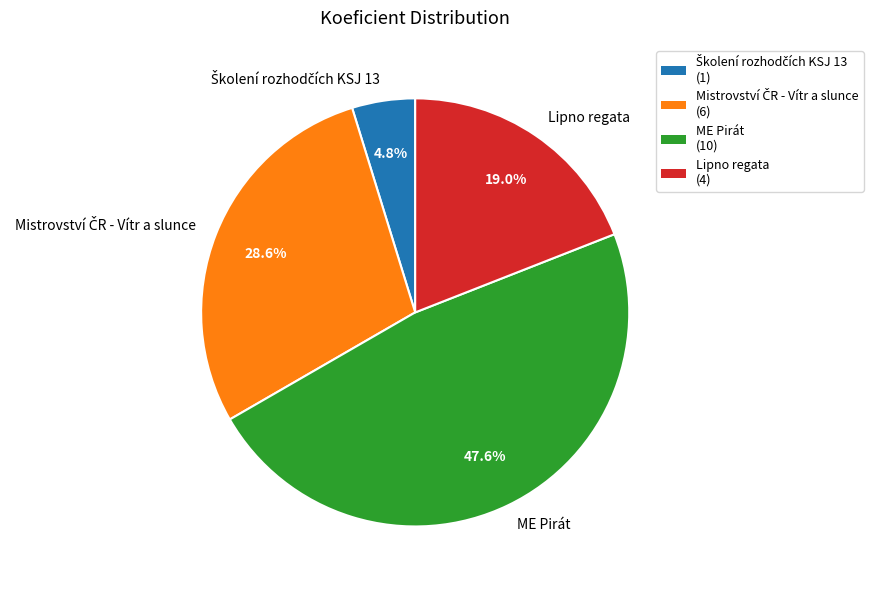

To the nearest percent, what is the average slice percentage?

25%